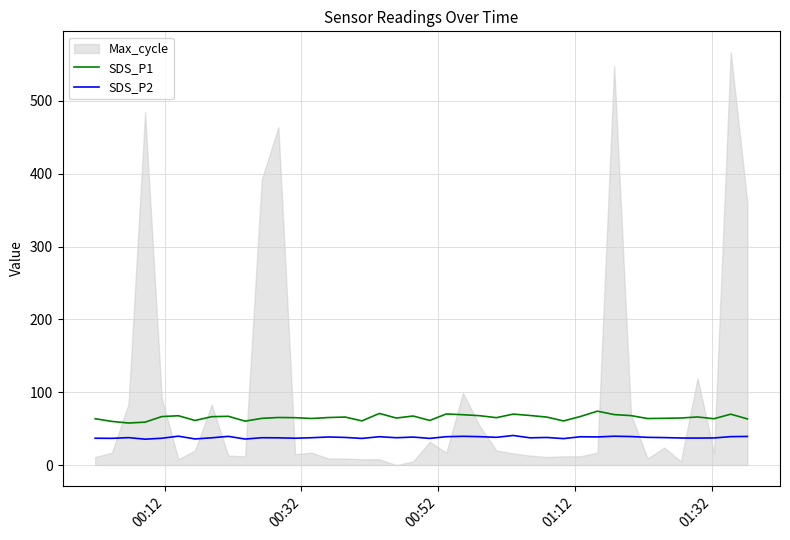

How many interior local peaks does the SDS_P1 series have?

11